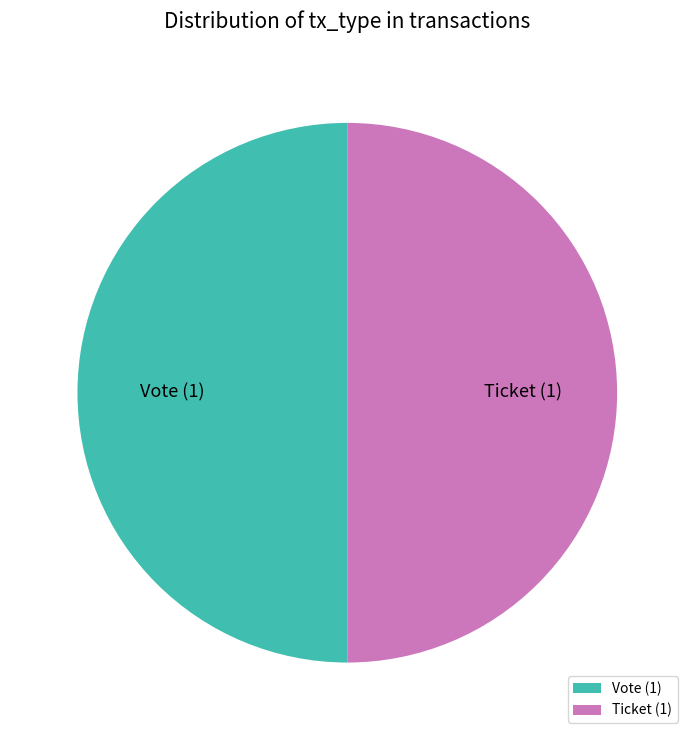

What is the ratio of the value at Ticket to the value at Vote?

1.0